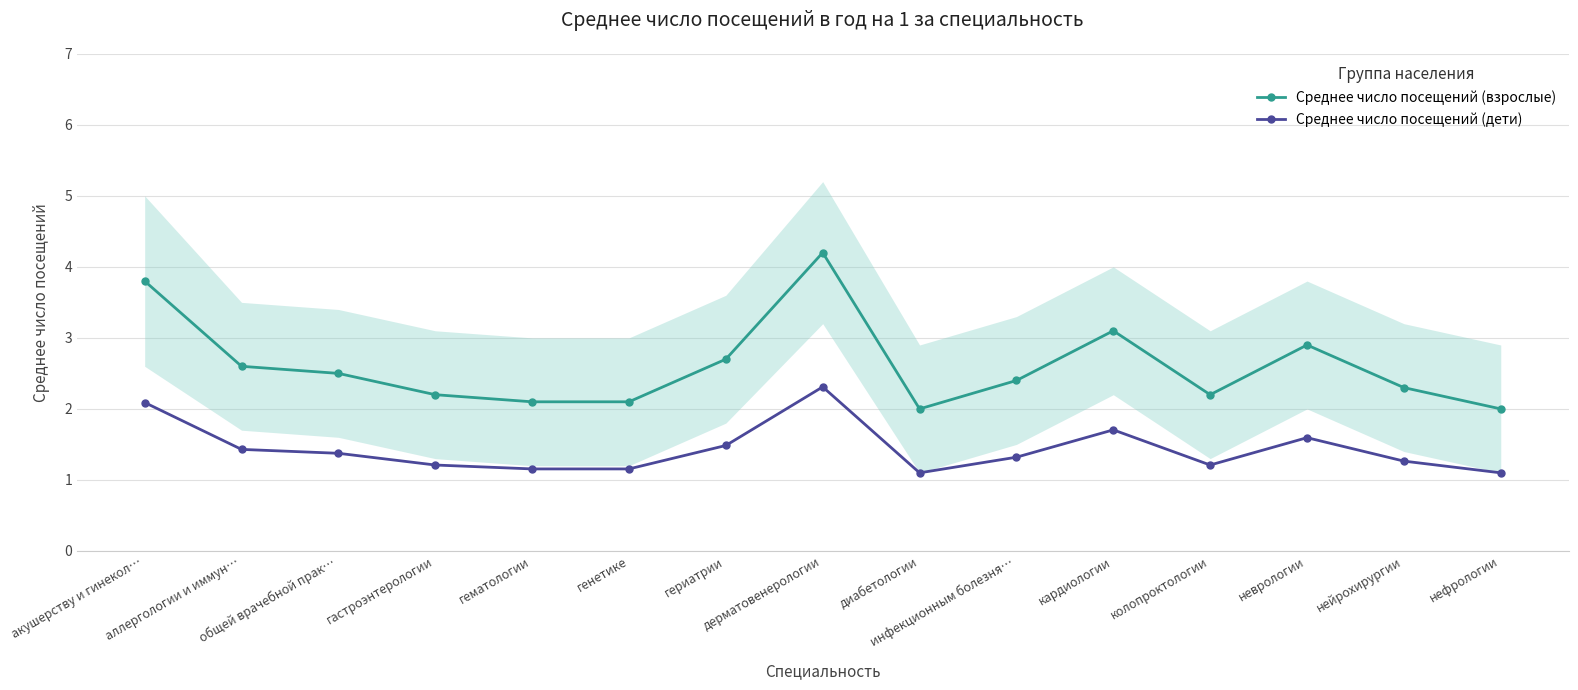

Between диабетологии and колопроктологии, which series saw the biggest shift?

Среднее число посещений (взрослые)